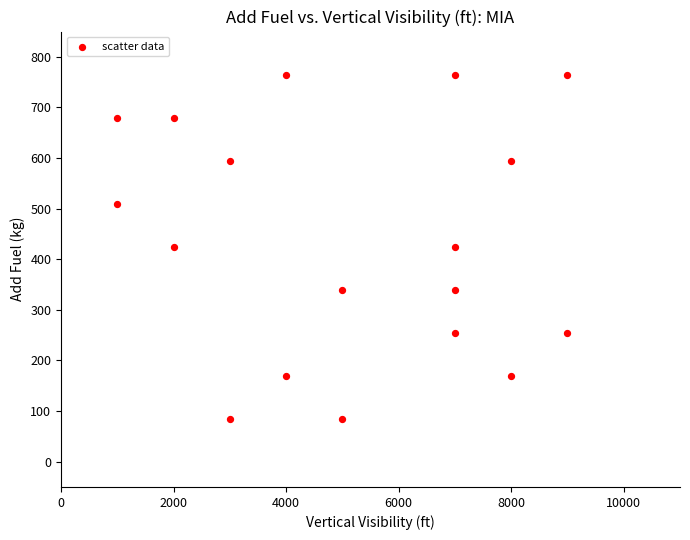

What is the range of X values (max minus min)?

8000